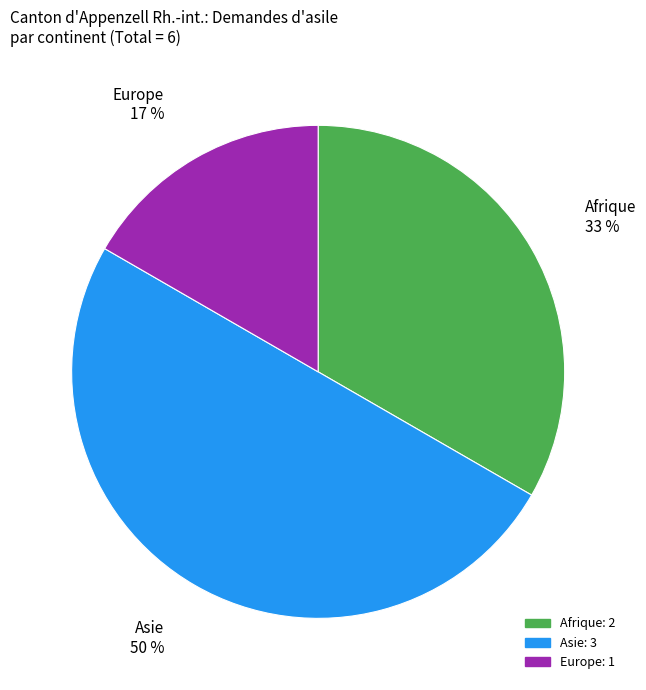

Approximately how many times larger is the value at Asie compared to Afrique?

1.5